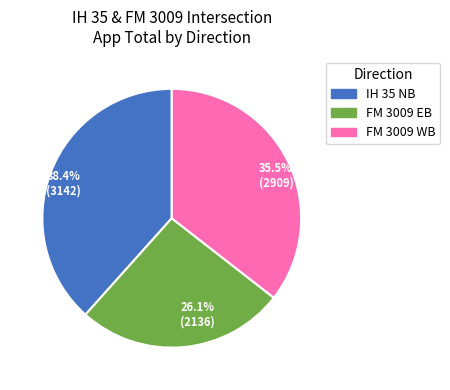

Is there a majority slice in this chart?

No